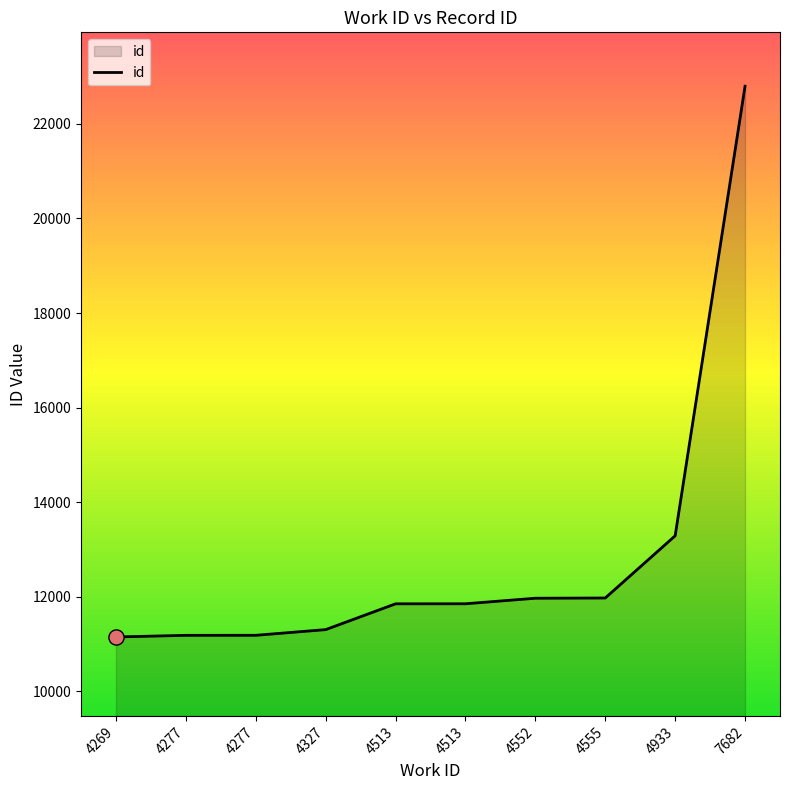

What is the change in value from 4513 to 7682?

+10950